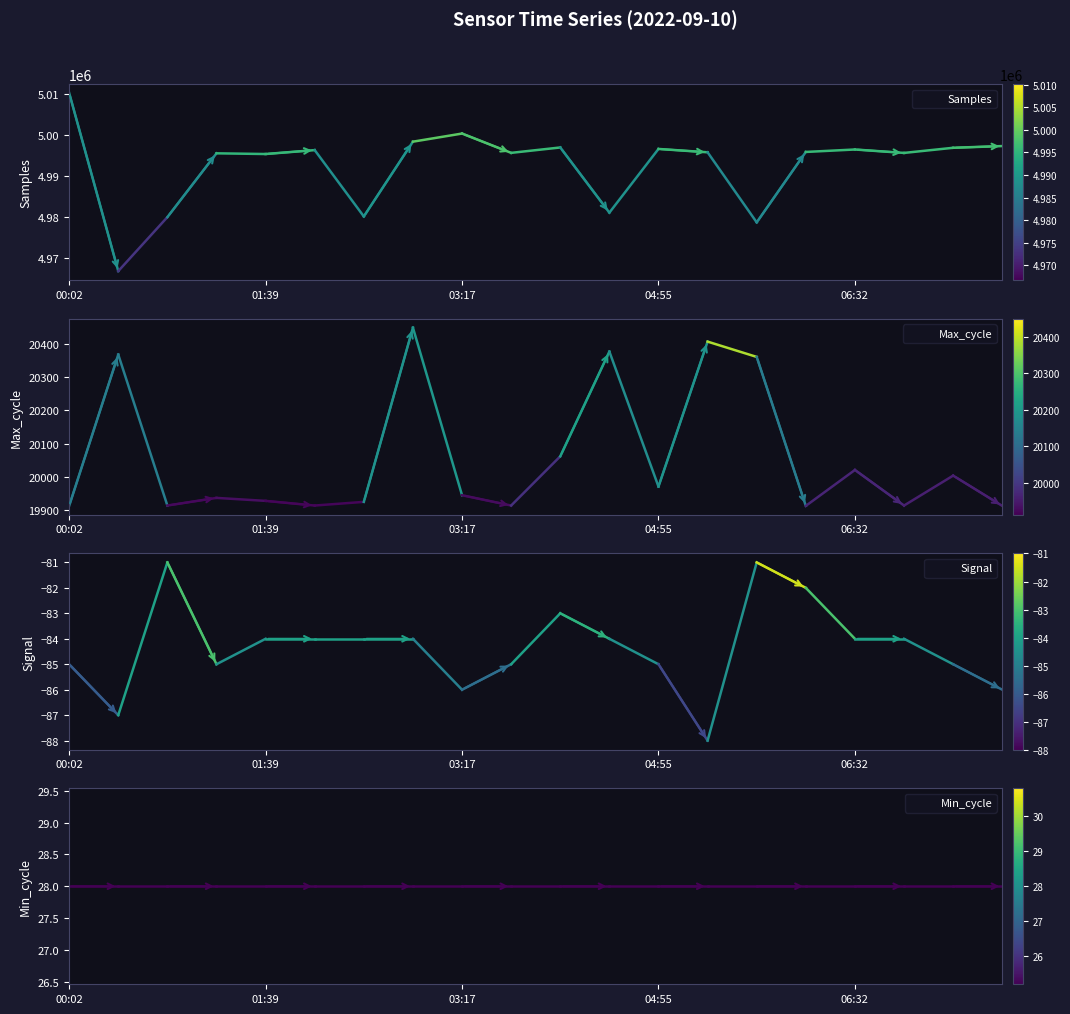

At which label does Samples reach its peak?

00:02